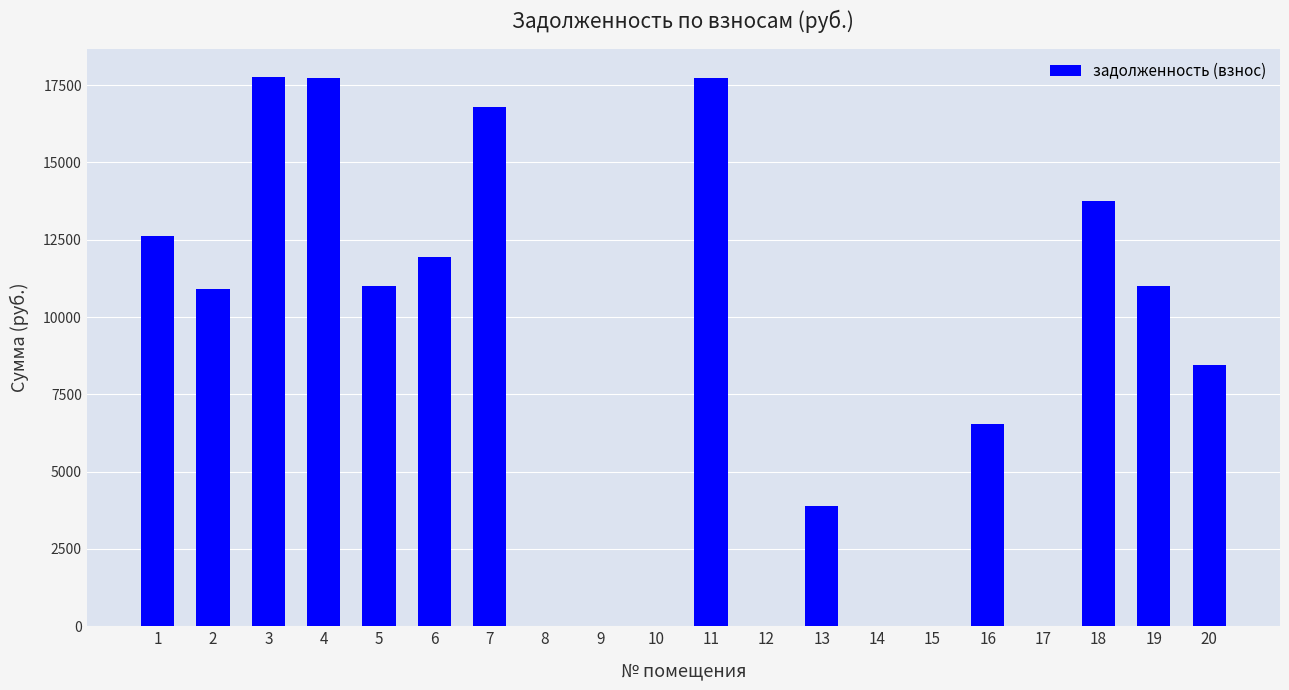

Is it true that the value at 12 is 0.0?

True